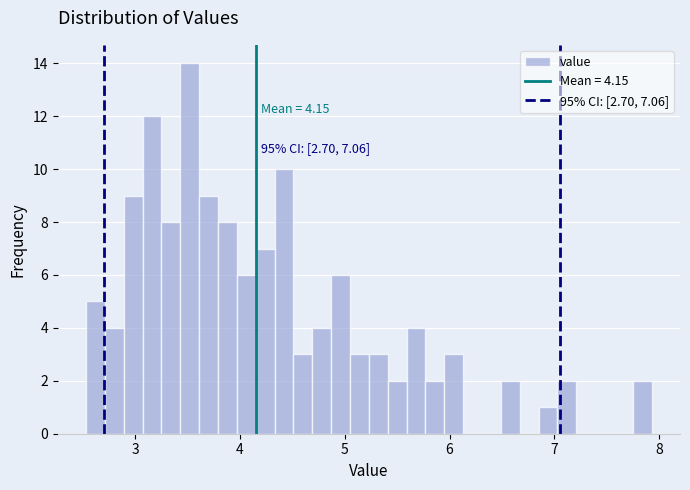

Around what value on the x-axis is the tallest bar? Give the approximate position of its centre, as read against the axis.

3.5